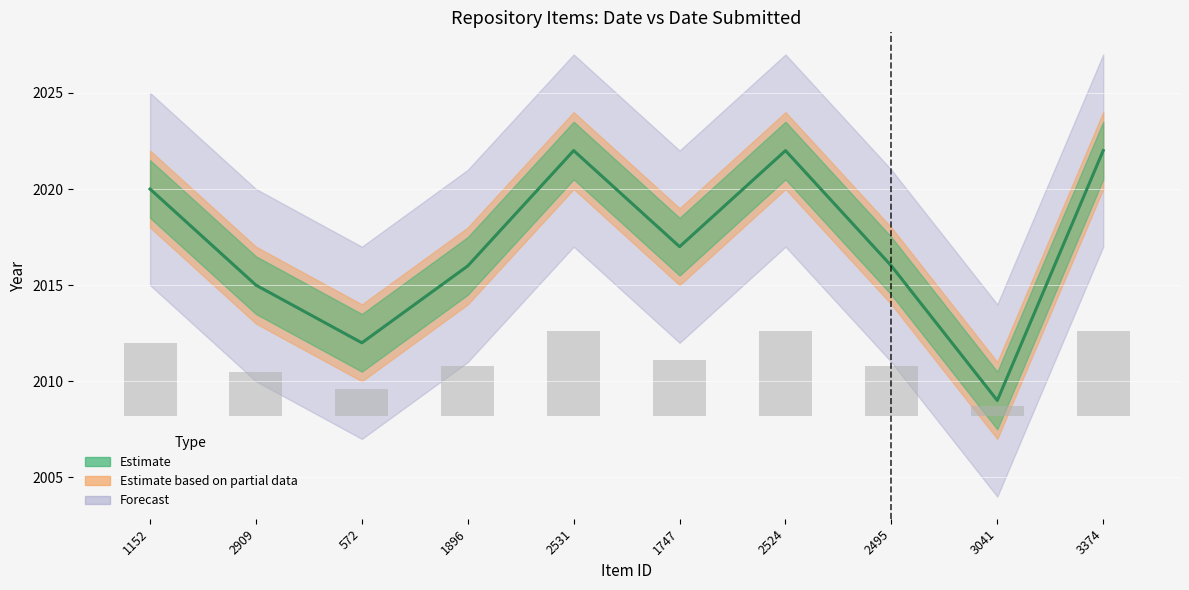

Are the bars horizontal?

No